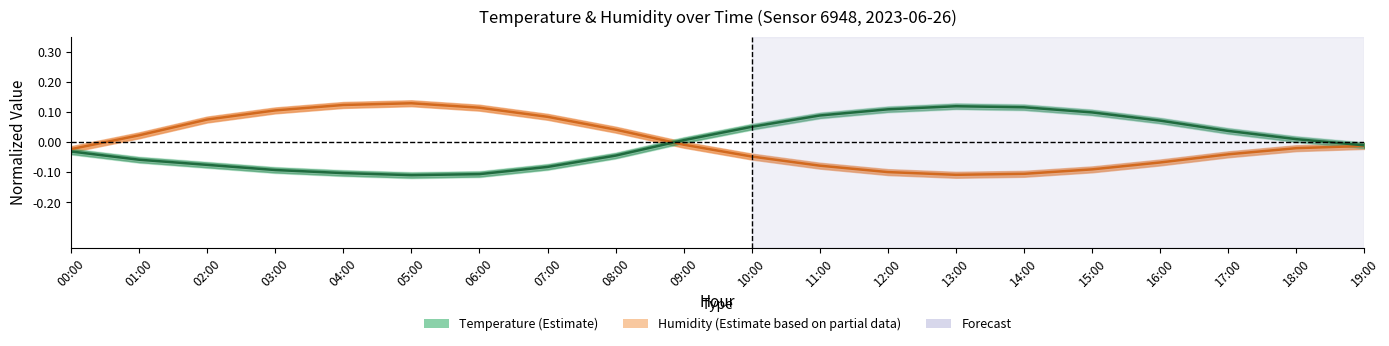

At which label is temperature closest to 0?

09:00